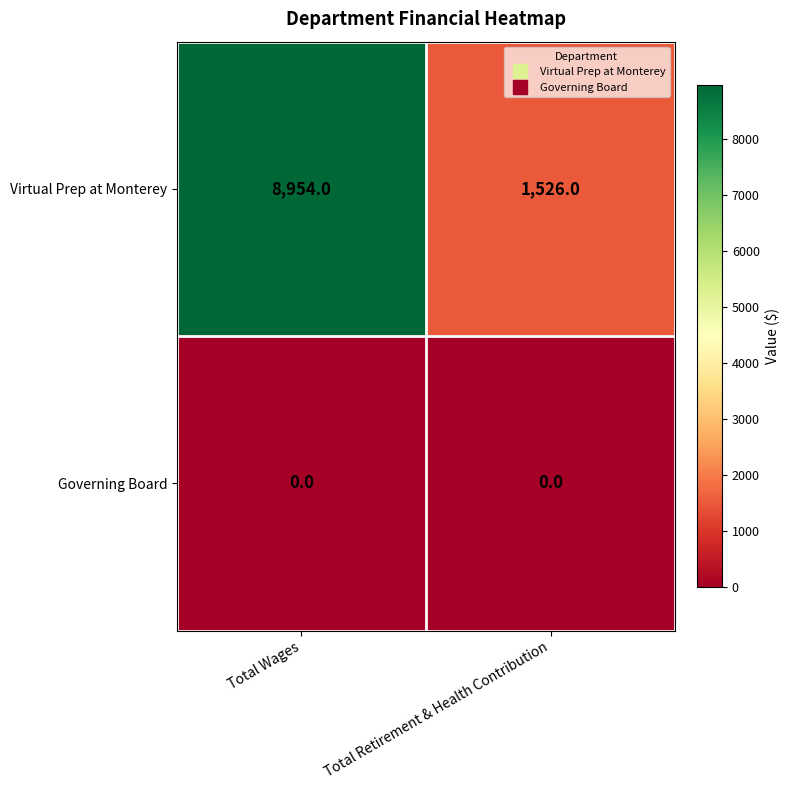

Reading left to right, what are all the values shown in this chart?

Virtual Prep at Monterey: 8954	1526
Governing Board: 0	0